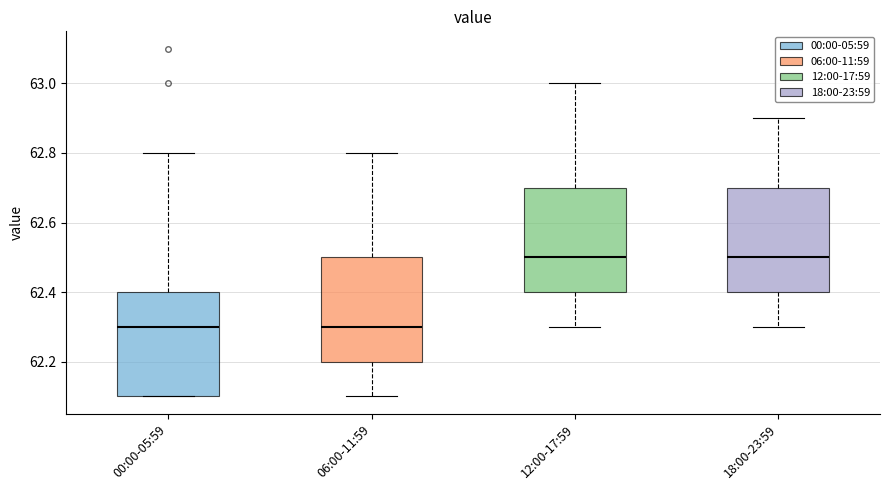

Reading left to right, read every box against the y-axis: the position of its median line, the range the box covers, and the ends of its whiskers. The values are not printed on the chart, so give them approximately, as read against the axis.

00:00-05:59: median 62.3, box 62.1 to 62.4, whiskers 62.1 to 62.8
06:00-11:59: median 62.3, box 62.2 to 62.5, whiskers 62.1 to 62.8
12:00-17:59: median 62.5, box 62.4 to 62.7, whiskers 62.3 to 63.0
18:00-23:59: median 62.5, box 62.4 to 62.7, whiskers 62.3 to 62.9